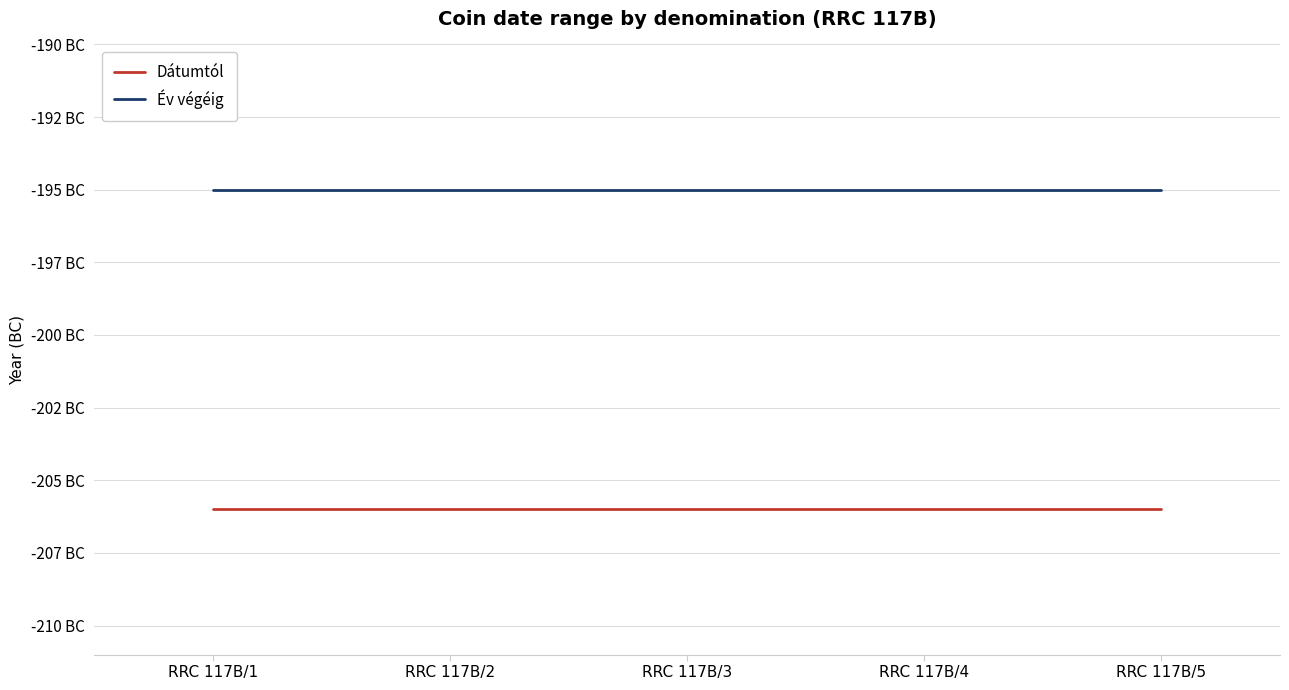

What is the maximum value for Év végéig?

-195